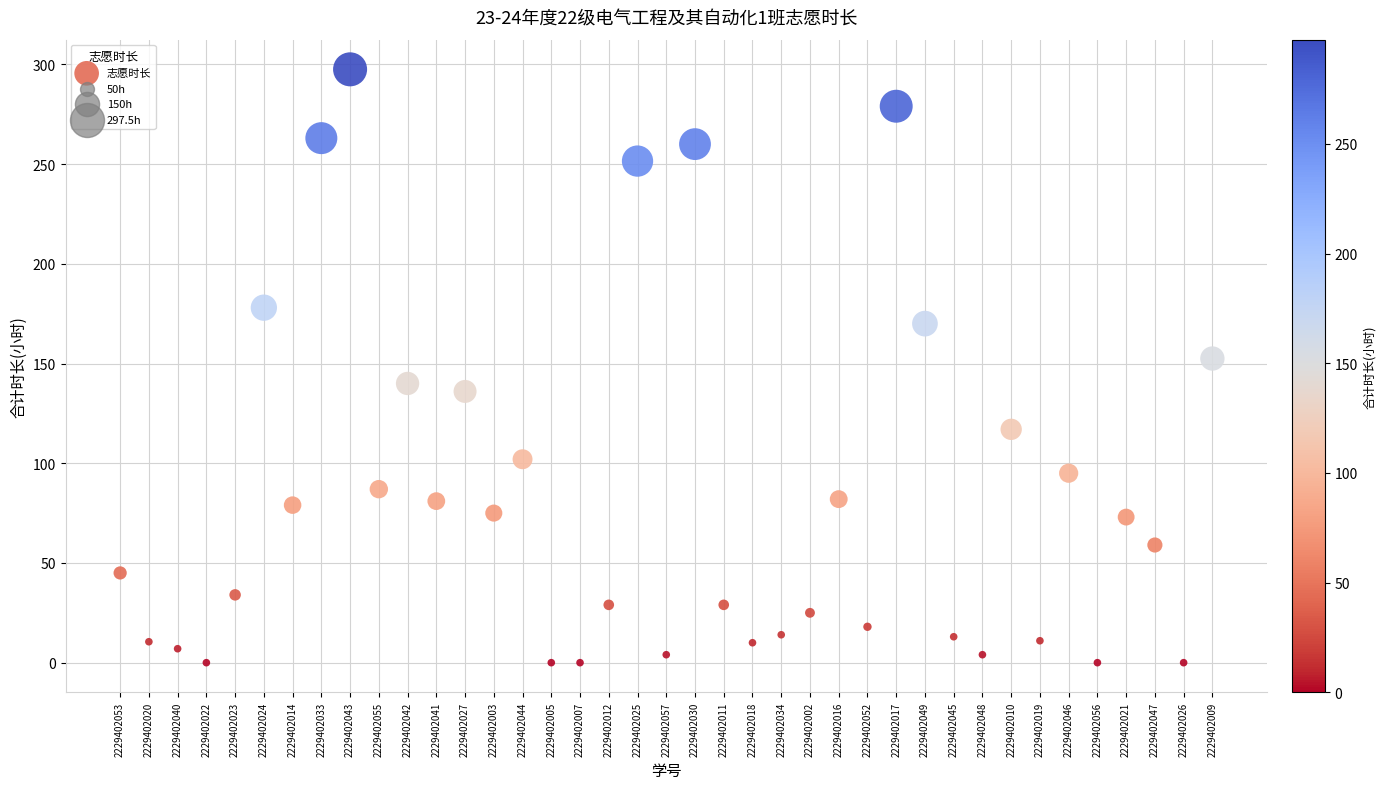

What Y value in the scatter plot is closest to 148?

152.5